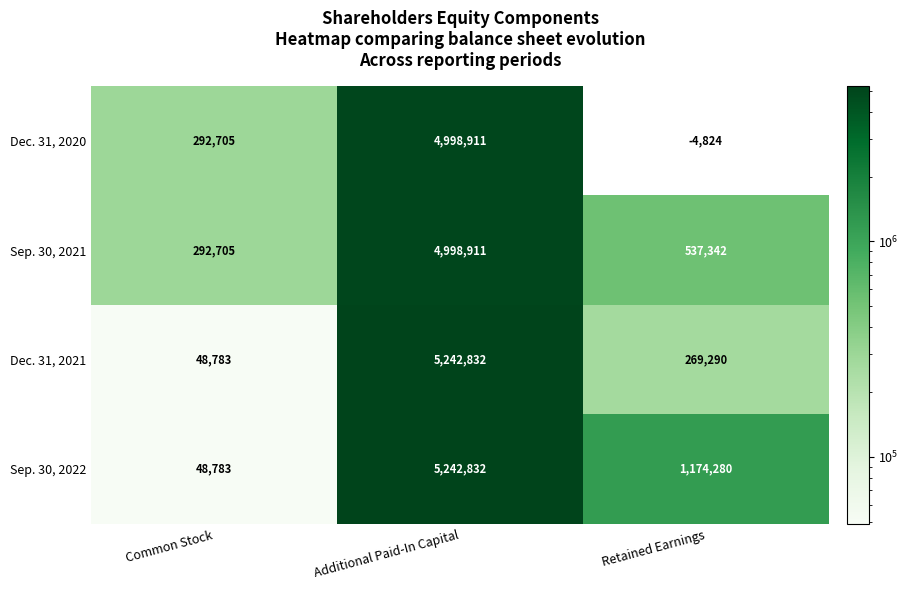

Is the value of Sep. 30, 2021 at Additional Paid-In Capital greater than the value of Dec. 31, 2021 at Common Stock?

Yes